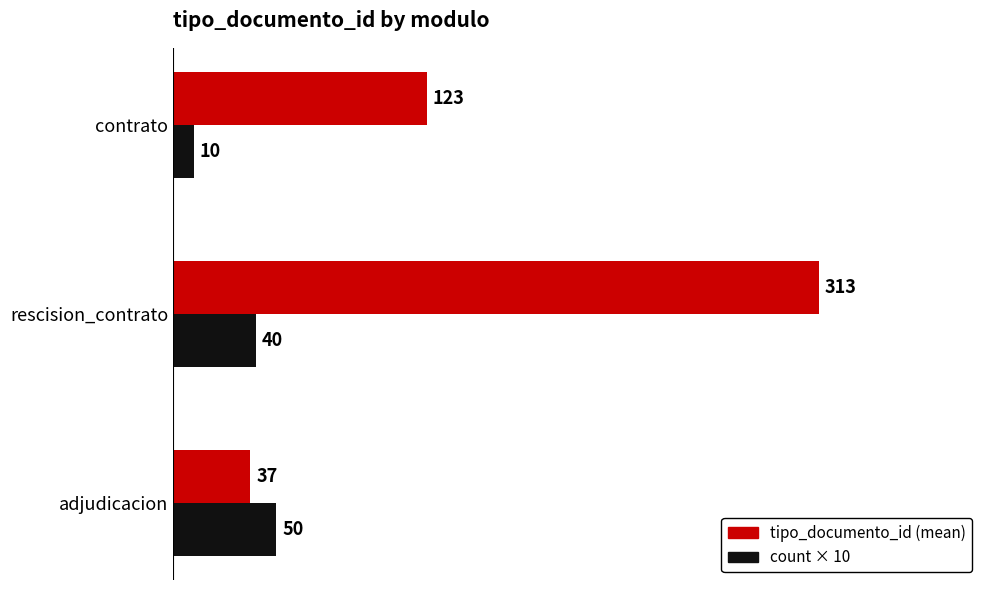

Between adjudicacion and rescision_contrato, which series saw the biggest shift?

tipo_documento_id (mean)